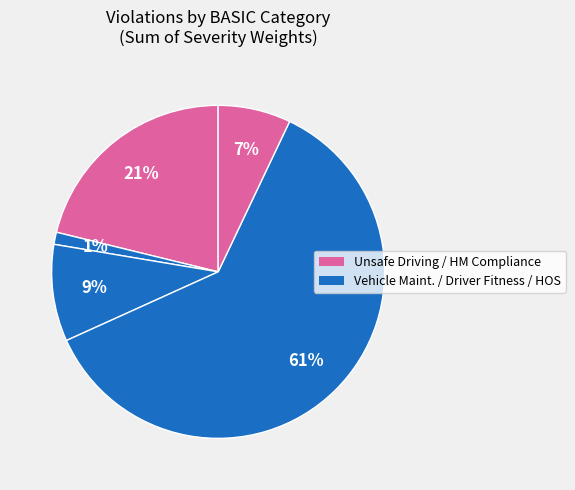

Rank the categories by value from lowest to highest.

HOS Compliance, Unsafe Driving, HM Compliance, Driver Fitness, Vehicle Maint.